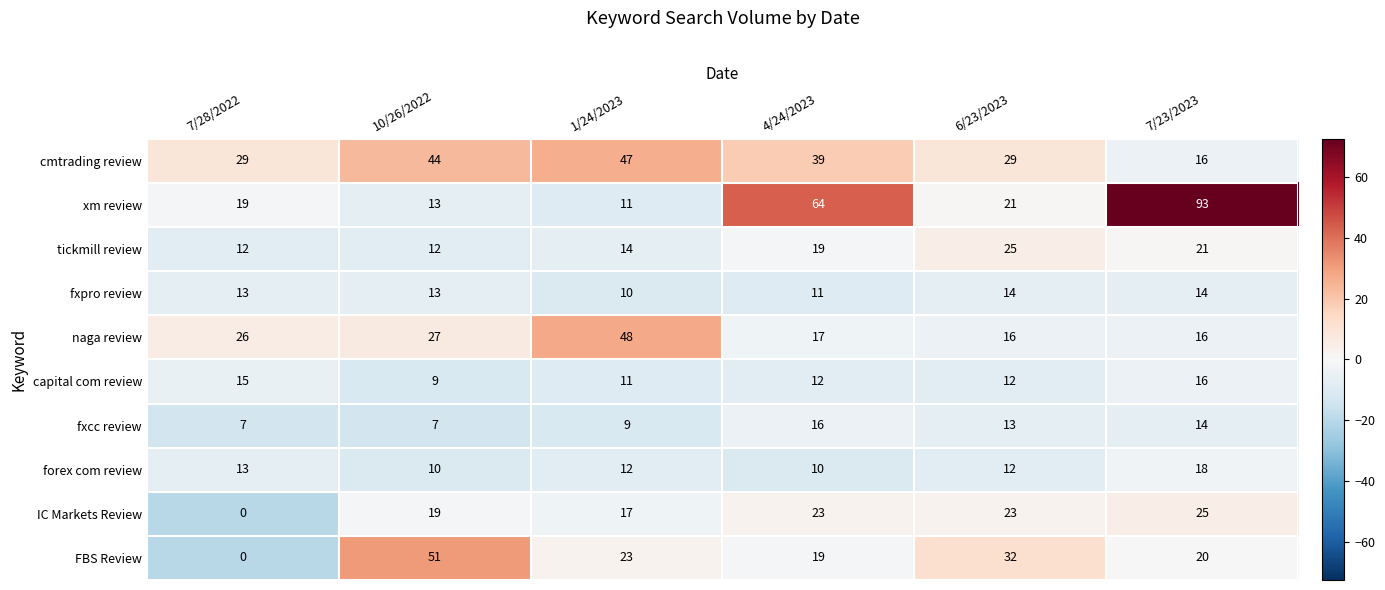

What is the total value across all series at 4/24/2023?

230